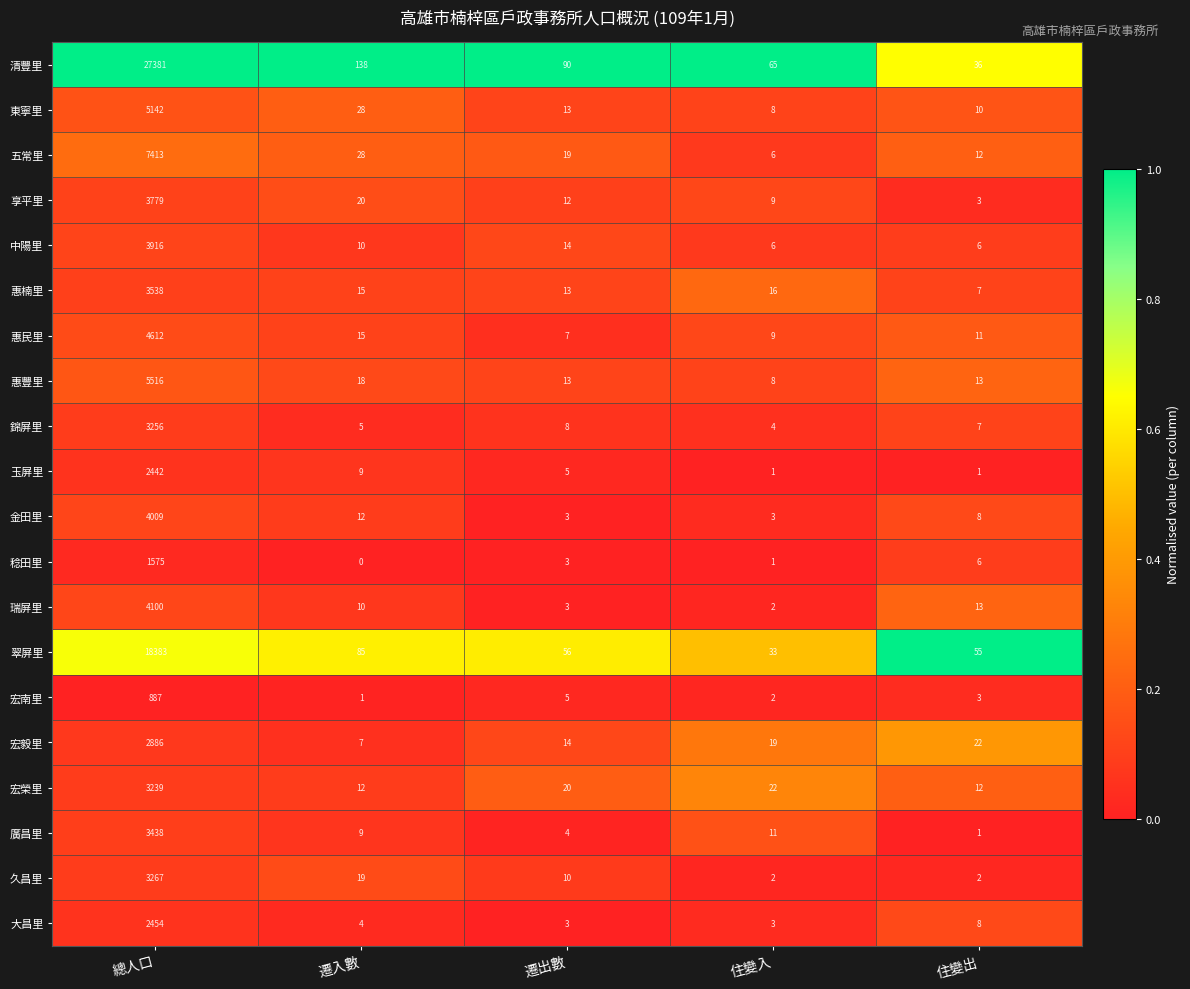

What is the difference between the 大昌里 values at 住變出 and 住變入?

5